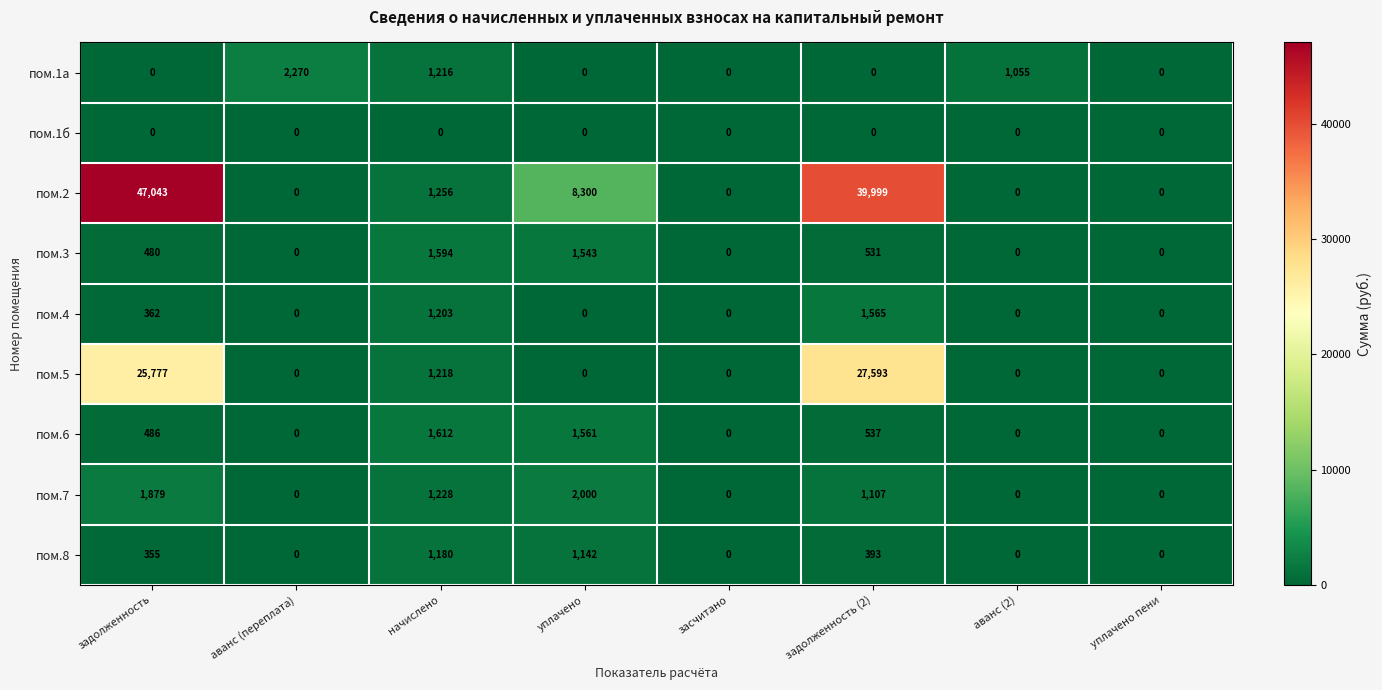

List the series in order of their peak value, lowest first.

пом.1б, пом.8, пом.4, пом.3, пом.6, пом.7, пом.1а, пом.5, пом.2